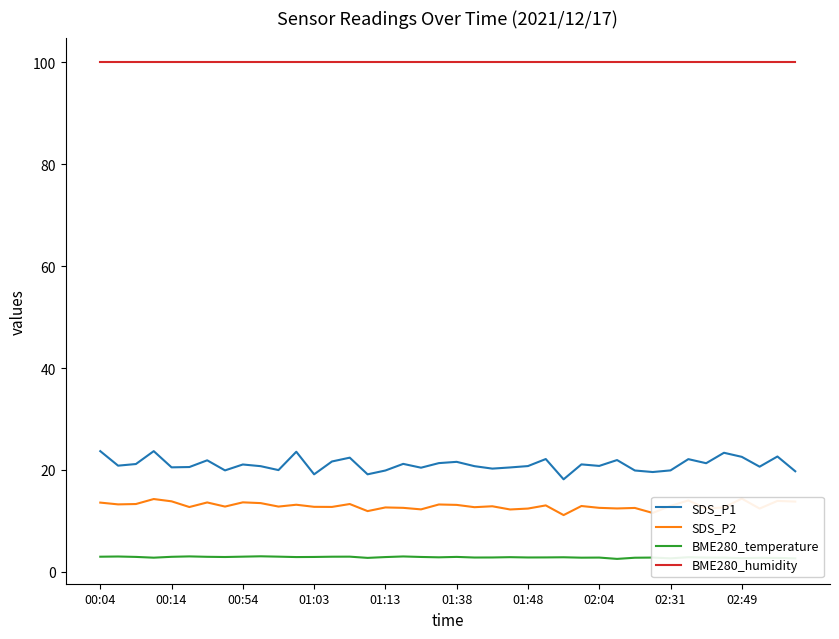

True or false: SDS_P2 and SDS_P1 cross at least once.

False